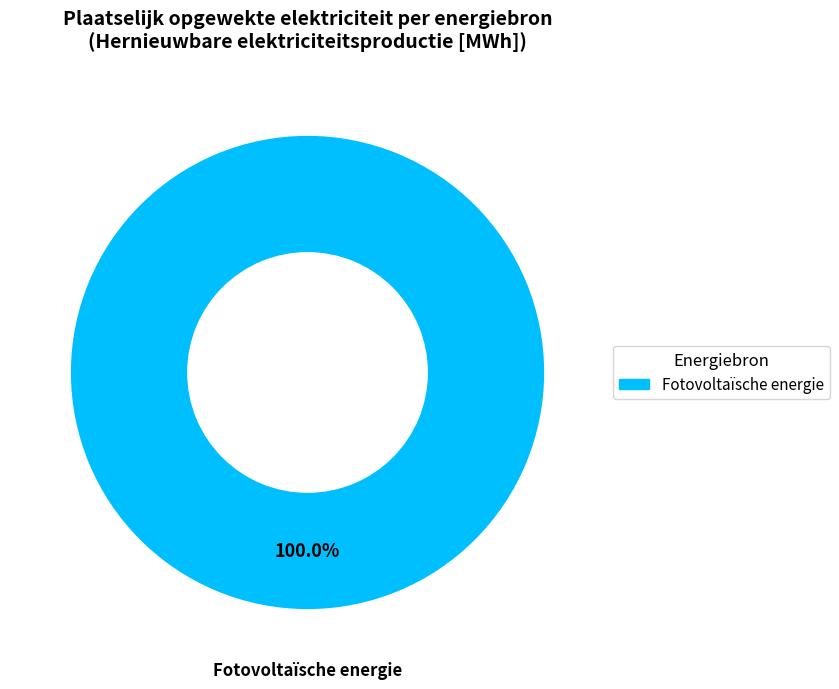

Is there a majority slice in this chart?

Yes